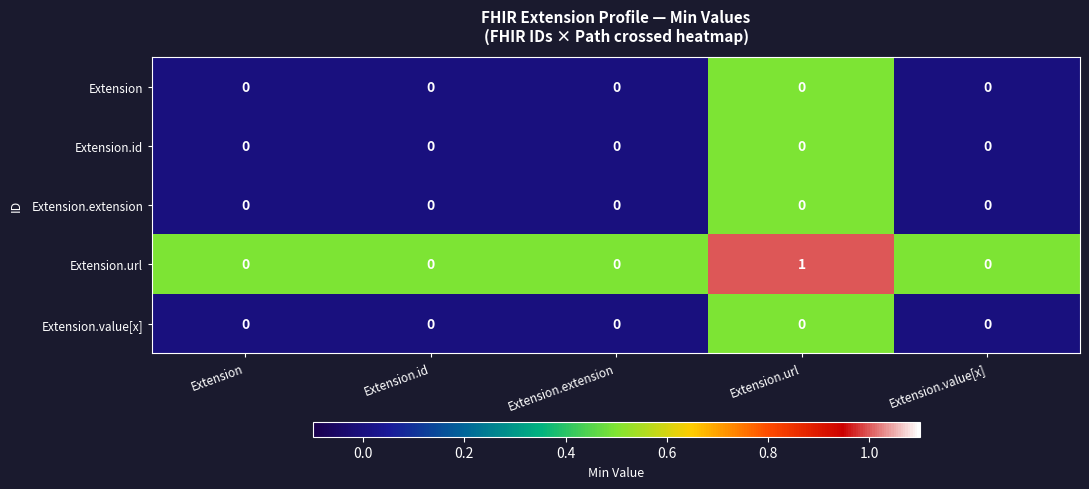

What is the greatest value displayed?

1